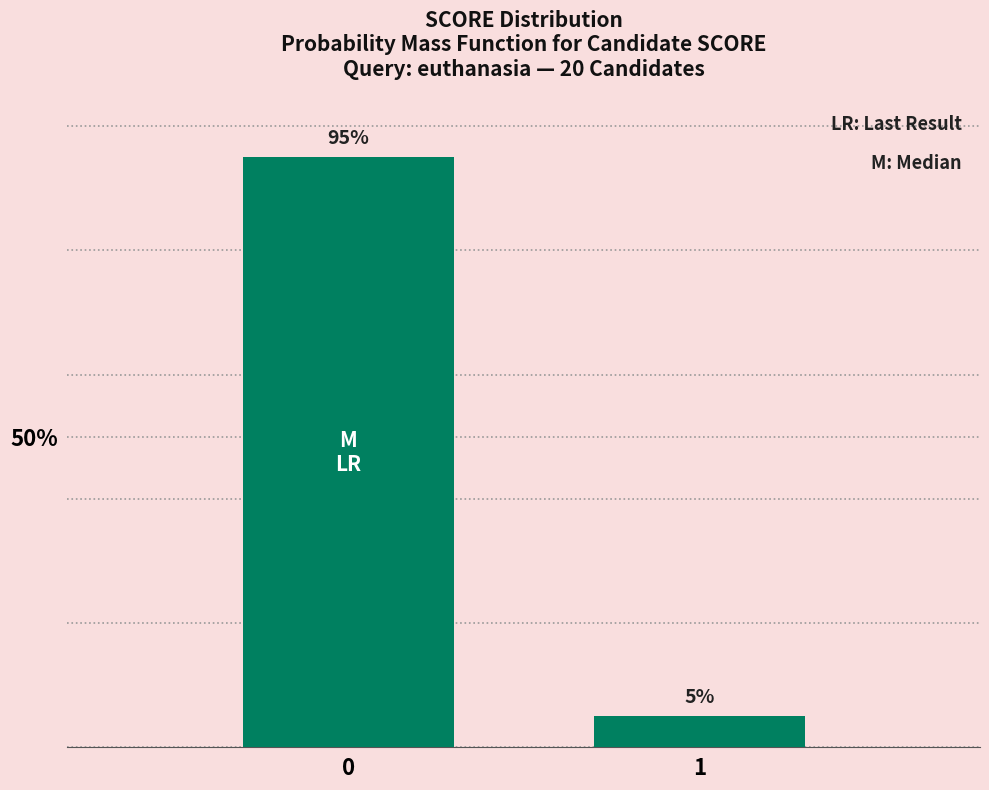

Reading right to left, what are all the values shown in this chart?

1=5	0=95